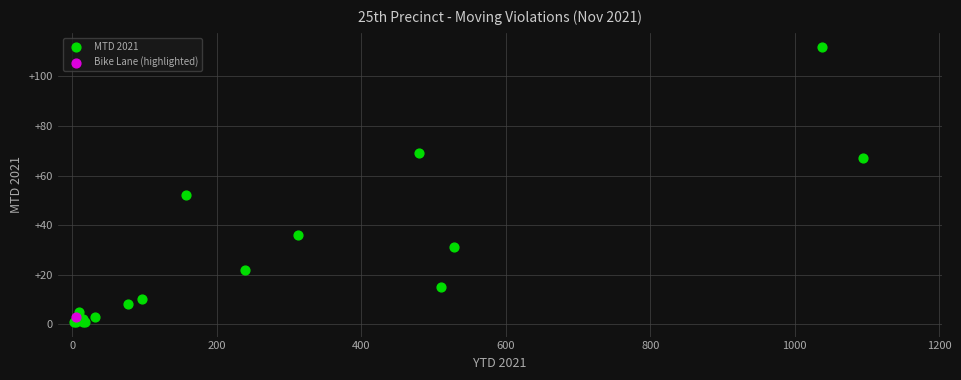

What are all the series names shown in the legend?

MTD 2021, Bike Lane (highlighted)